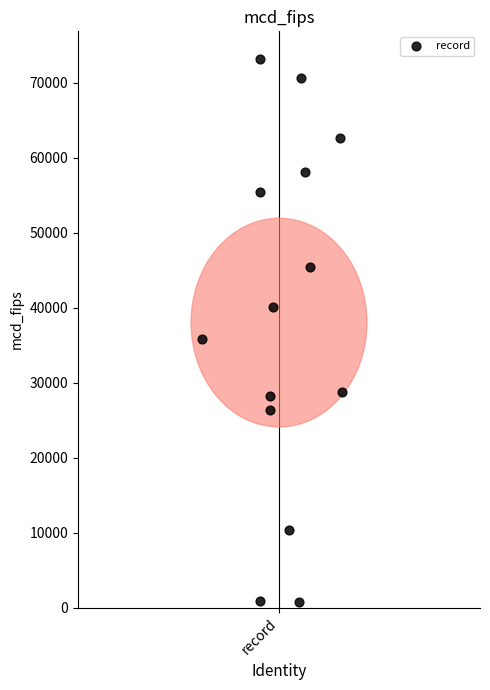

What is the range of Y values (max minus min)?

72535